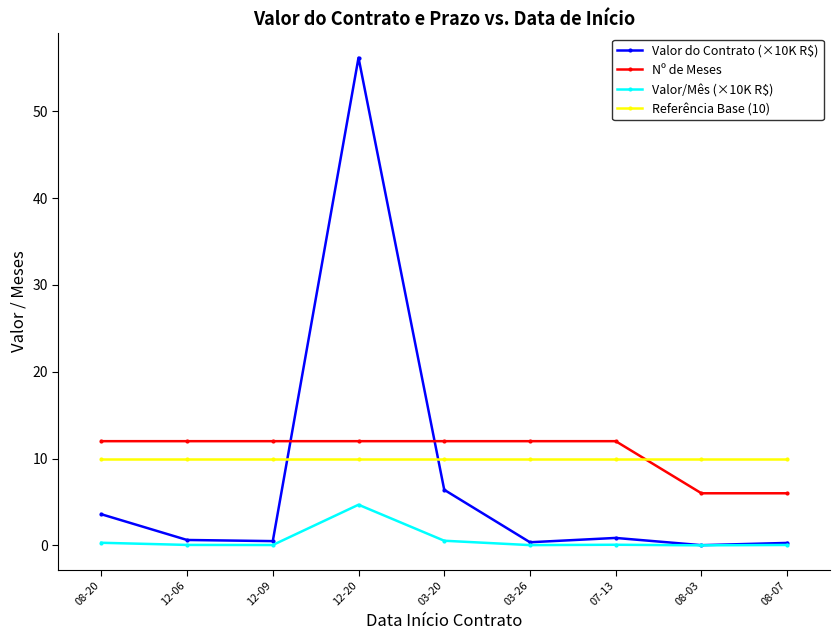

True or false: Nº de Meses and Valor do Contrato (×10K R$) intersect in this chart.

True